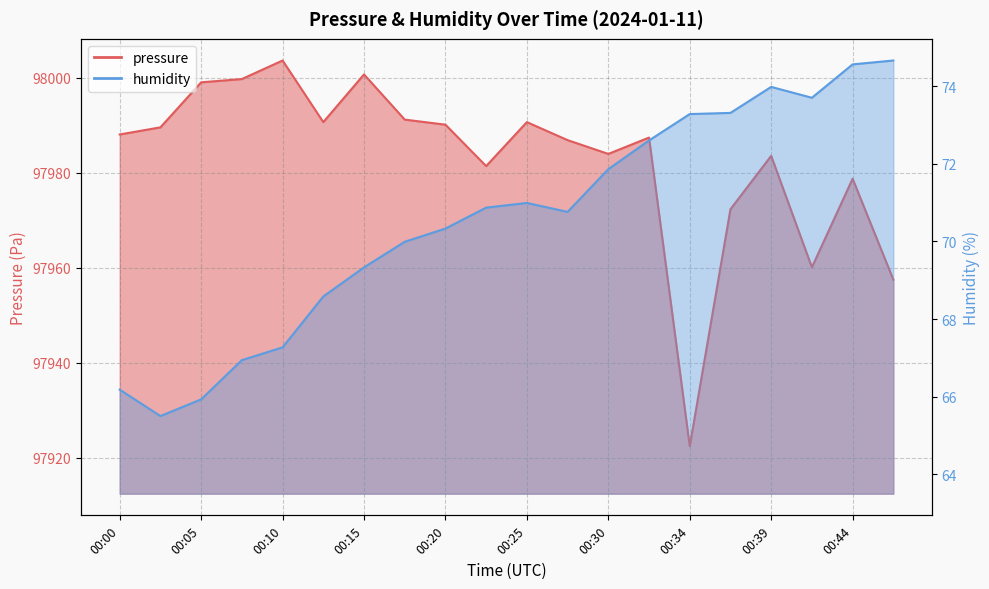

What is the maximum value for pressure?

98003.6